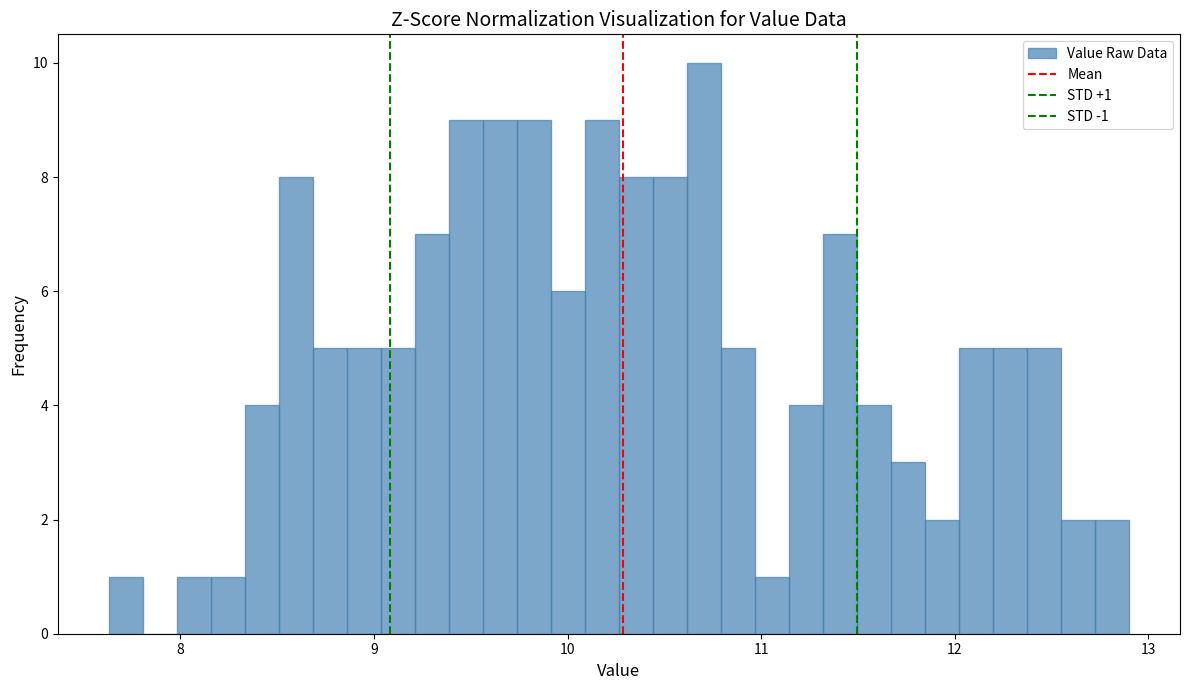

Around what value on the x-axis is the tallest bar? Give the approximate position of its centre, as read against the axis.

10.7